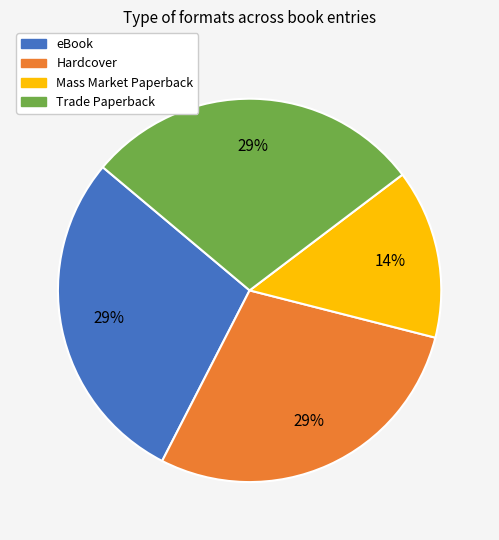

To the nearest percent, what is the average slice percentage?

25%